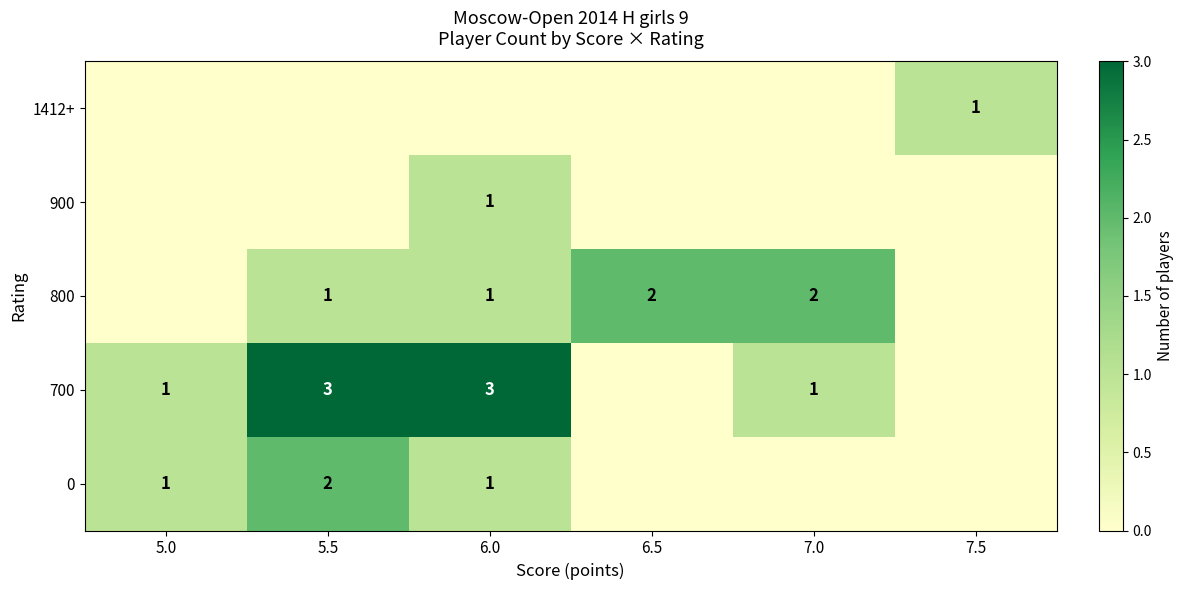

The value of 900 at 6.0 is 1. True or false?

True